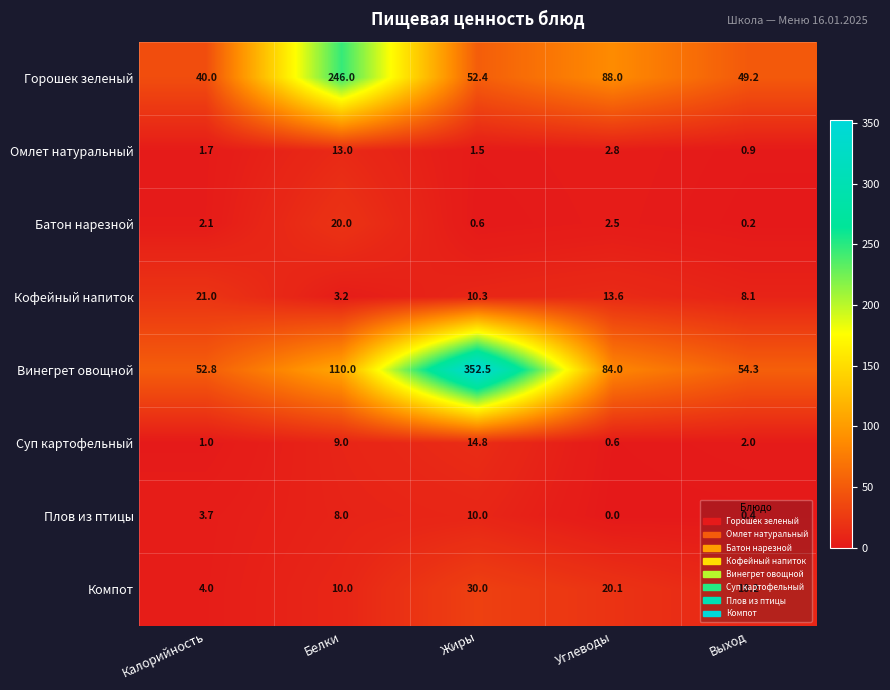

Rank the series by their maximum value, from highest to lowest.

Винегрет овощной, Горошек зеленый, Компот, Кофейный напиток, Батон нарезной, Суп картофельный, Омлет натуральный, Плов из птицы